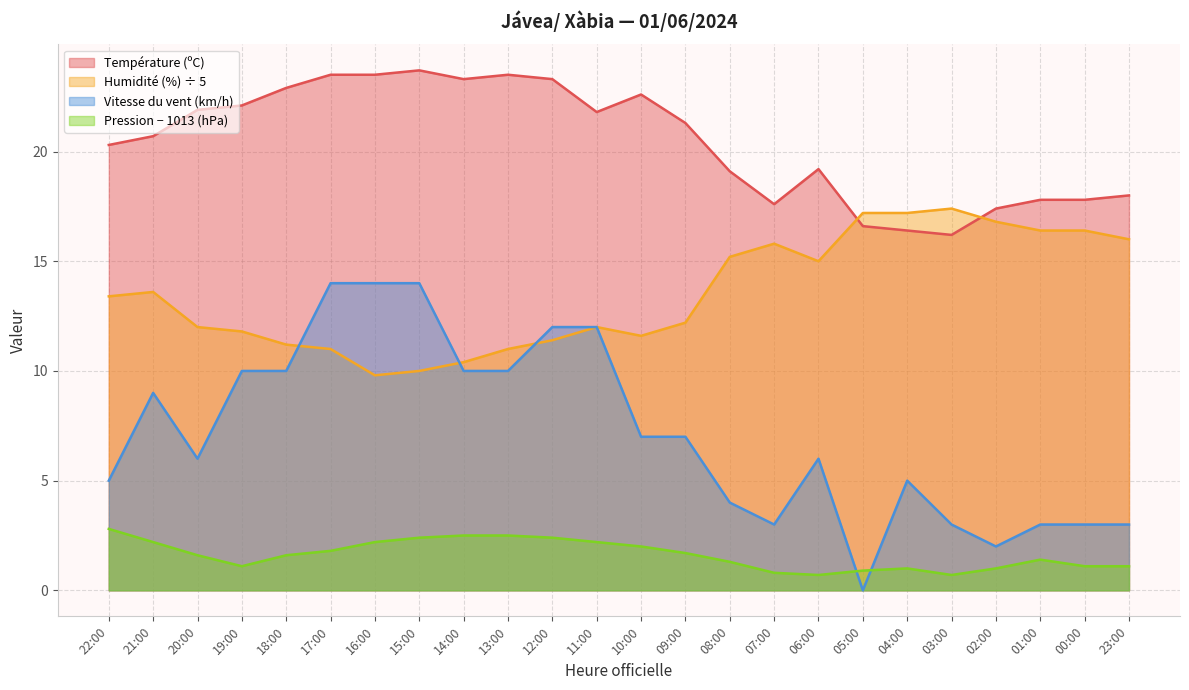

How many times do Humidité (%) and Vitesse du vent (km/h) cross each other?

3